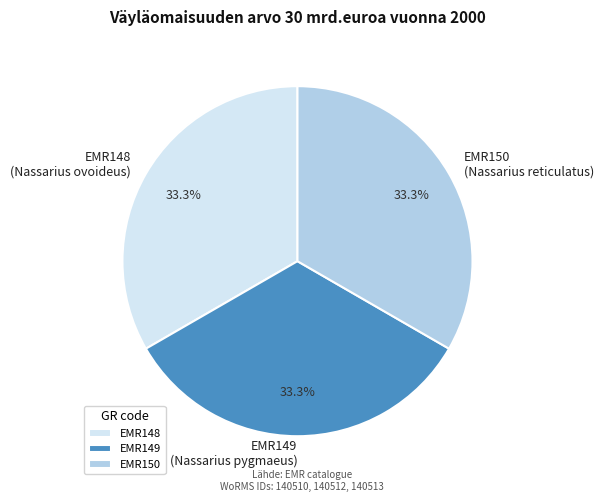

What percentage is the EMR148 slice, to the nearest percent?

33%